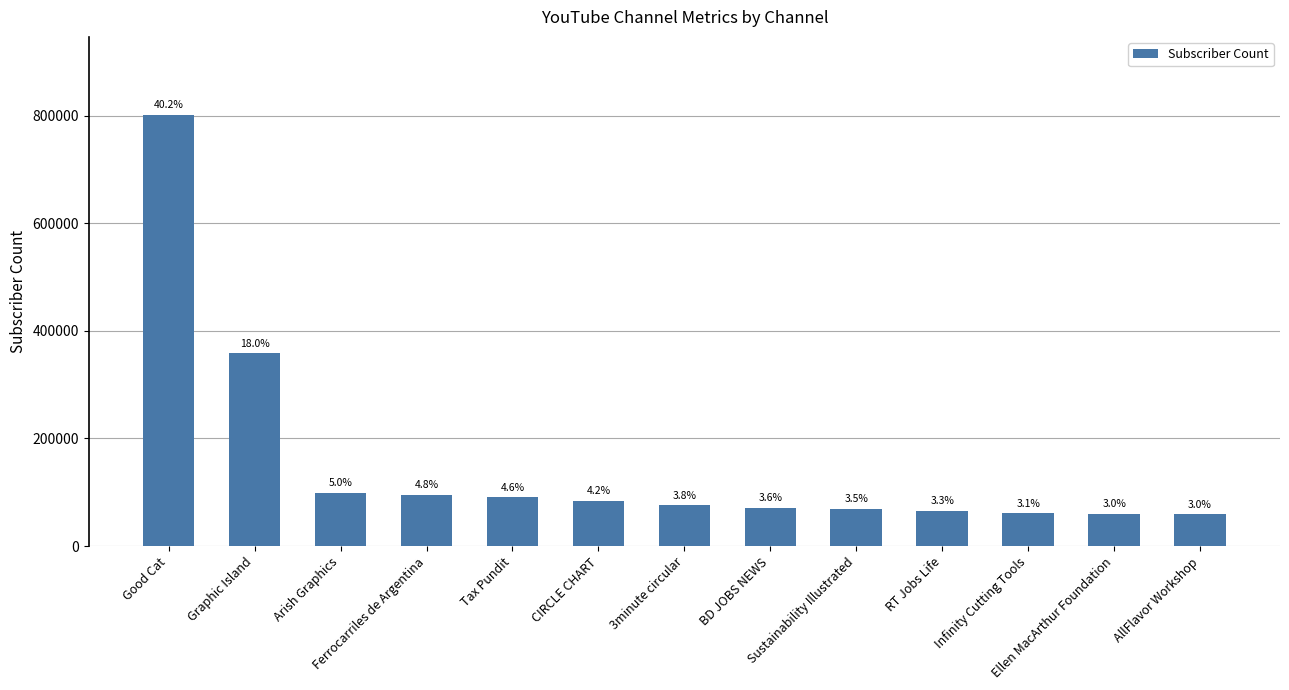

Which has a higher value, Ellen MacArthur Foundation or 3minute circular?

3minute circular